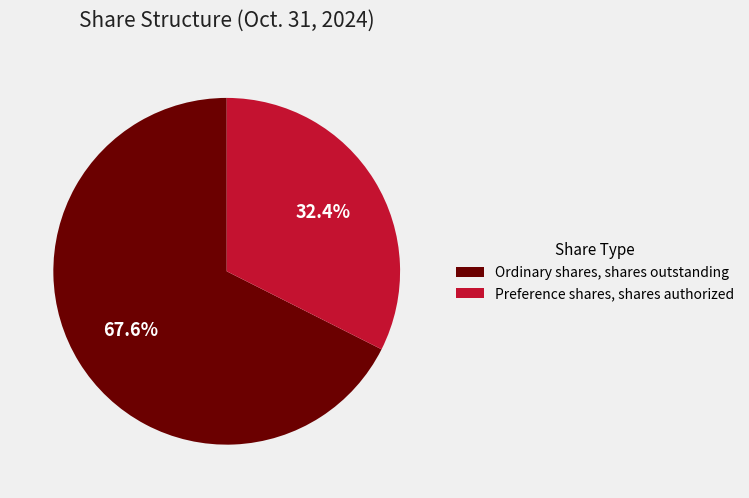

To the nearest percent, what is the difference between the largest and smallest slice percentages?

35%